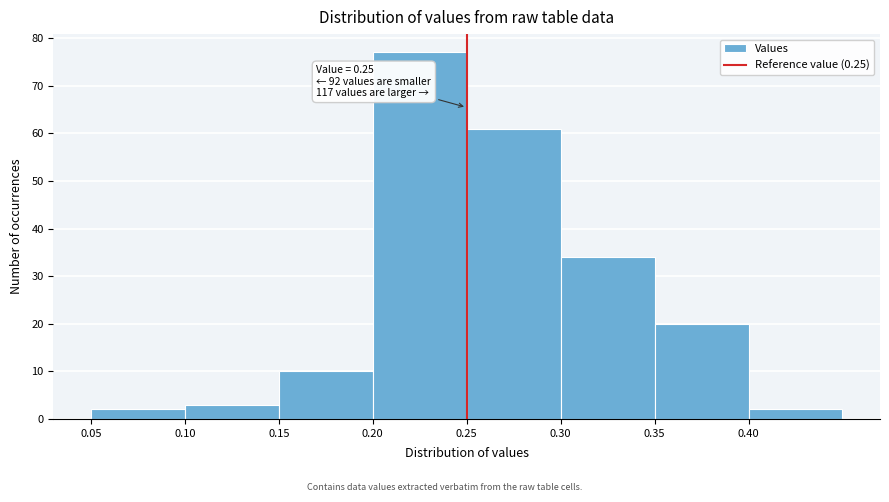

Which range on the x-axis has the tallest bar?

0.20 to 0.25